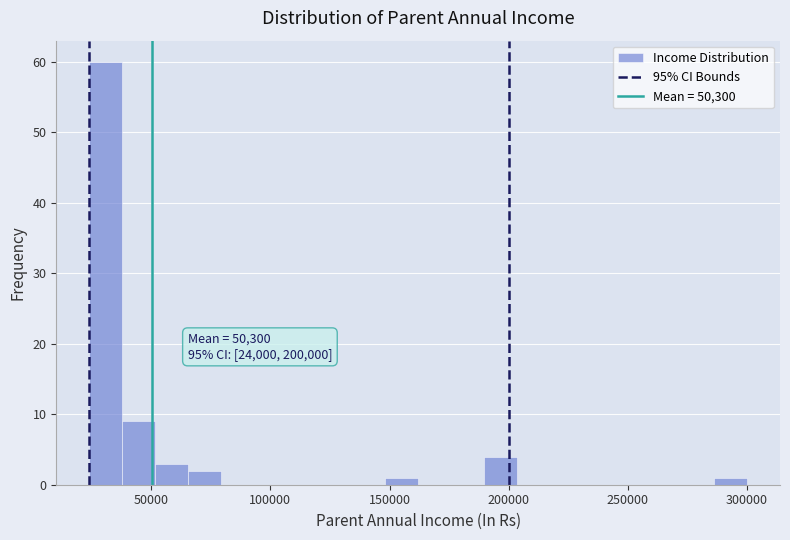

Around what value on the x-axis is the tallest bar? Give the approximate position of its centre, as read against the axis.

30000